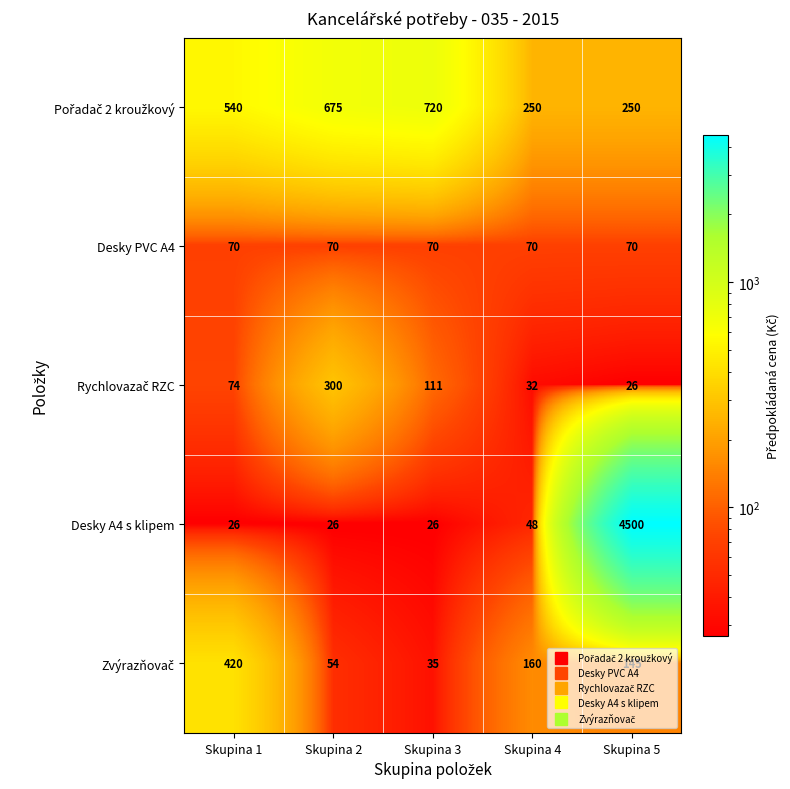

Which series has the largest range (max minus min)?

Desky A4 s klipem